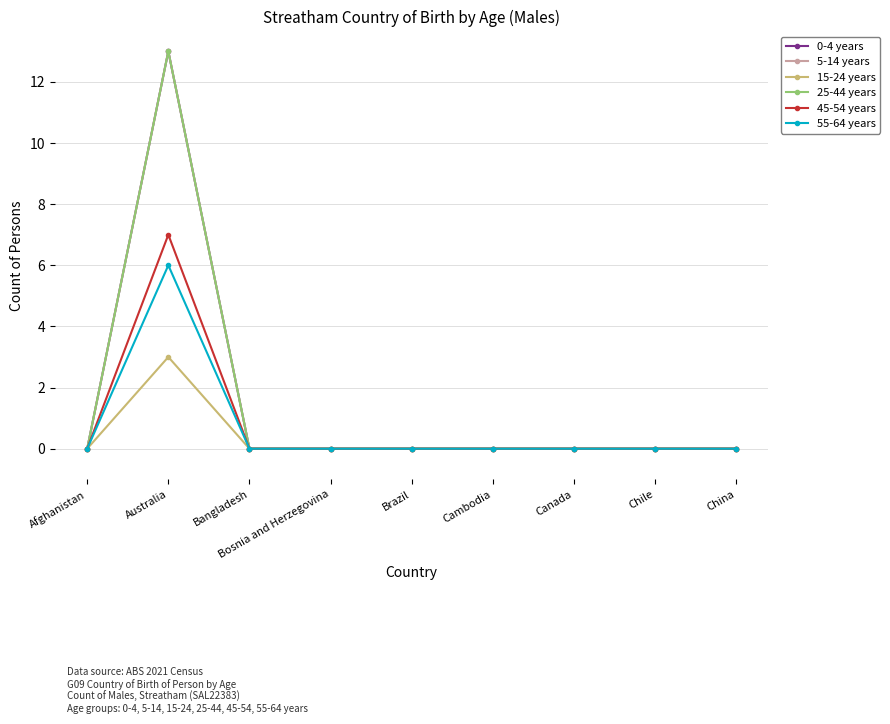

Between Brazil and Canada, which series saw the biggest shift?

0-4 years